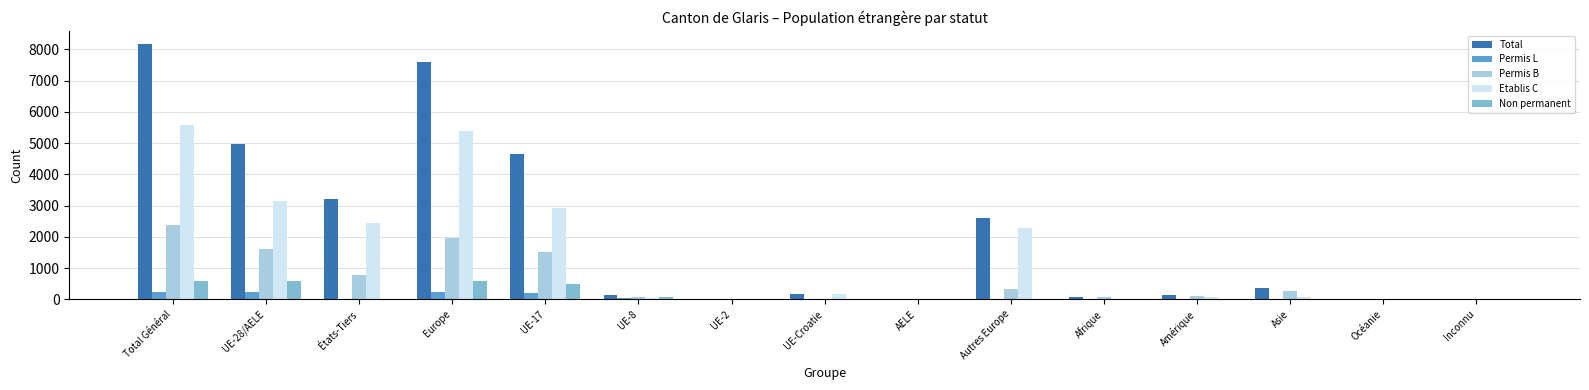

At which category does the chart reach its peak across all series?

Total Général